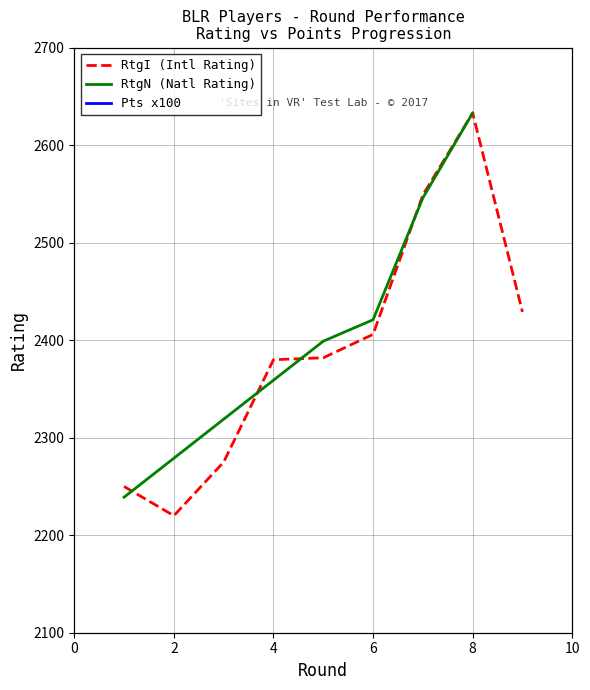

What is the maximum value shown in the chart?

2633